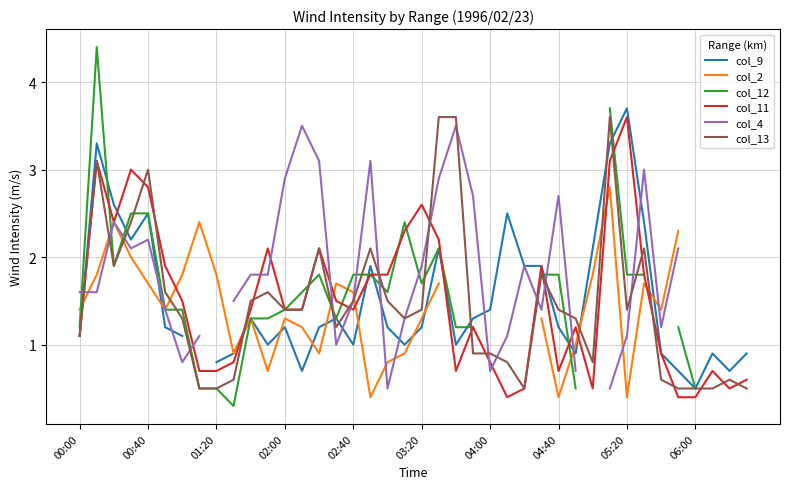

Which series ends up on top after the final intersection of col_13 and col_4?

col_4